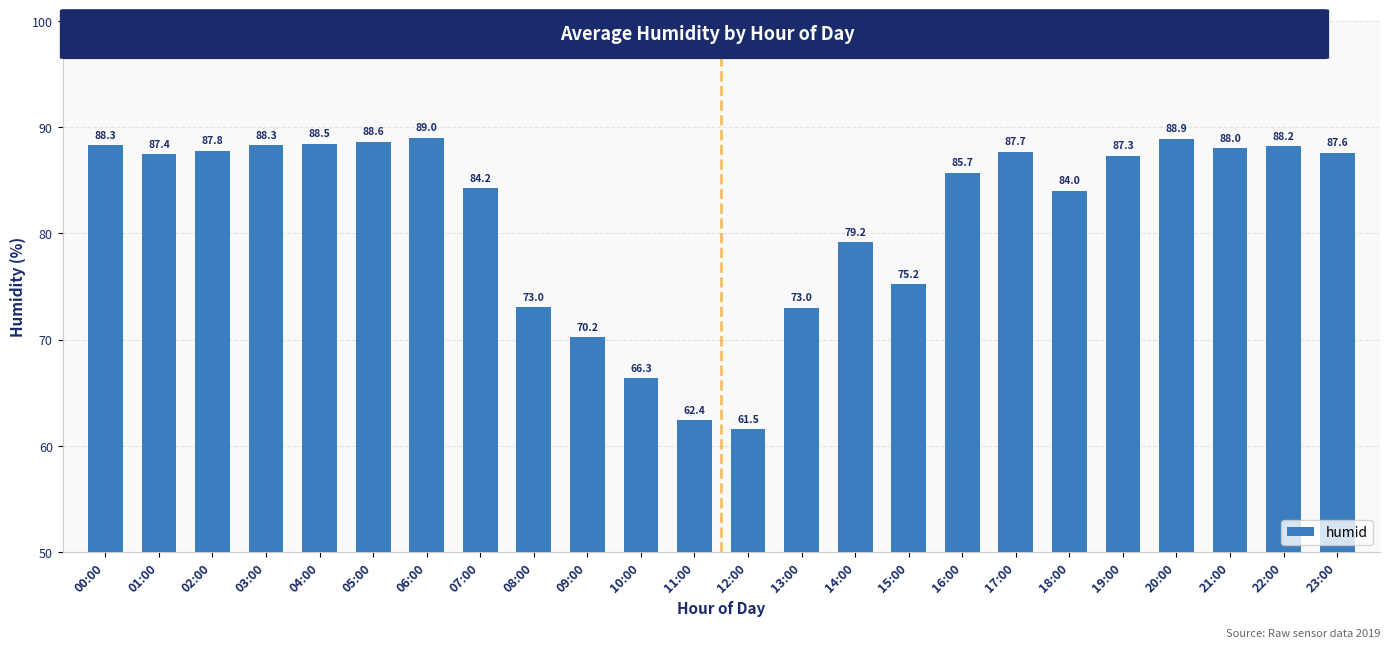

What is the ratio of the value at 16:00 to the value at 14:00?

1.1